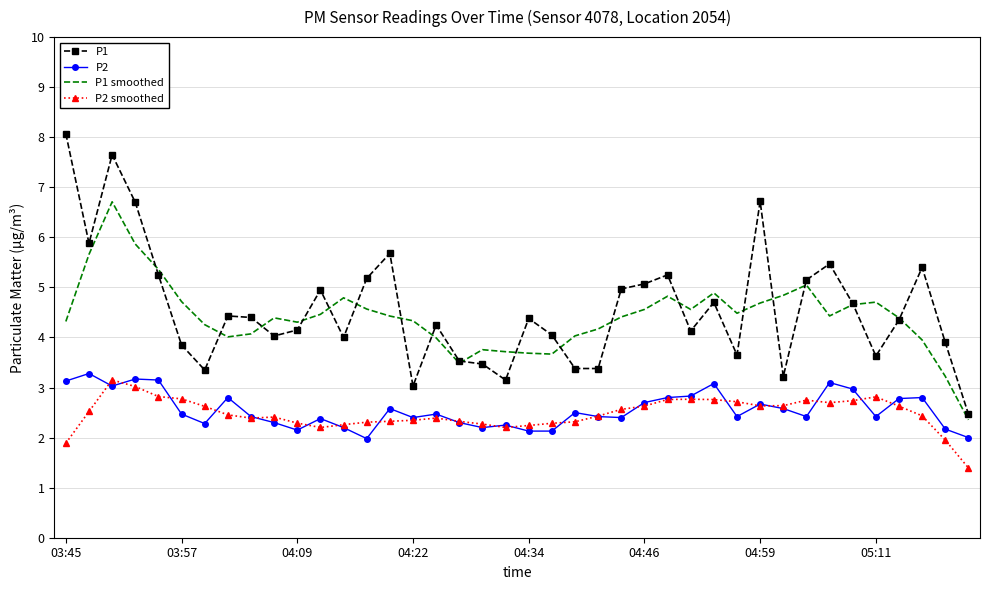

True or false: P2 smoothed has more than 0 points higher than both neighbors.

True